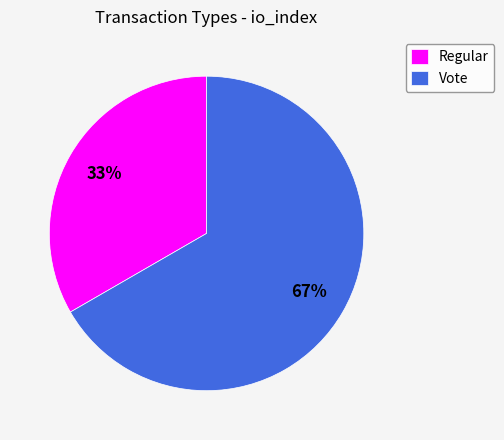

How many segments does this pie chart have?

2